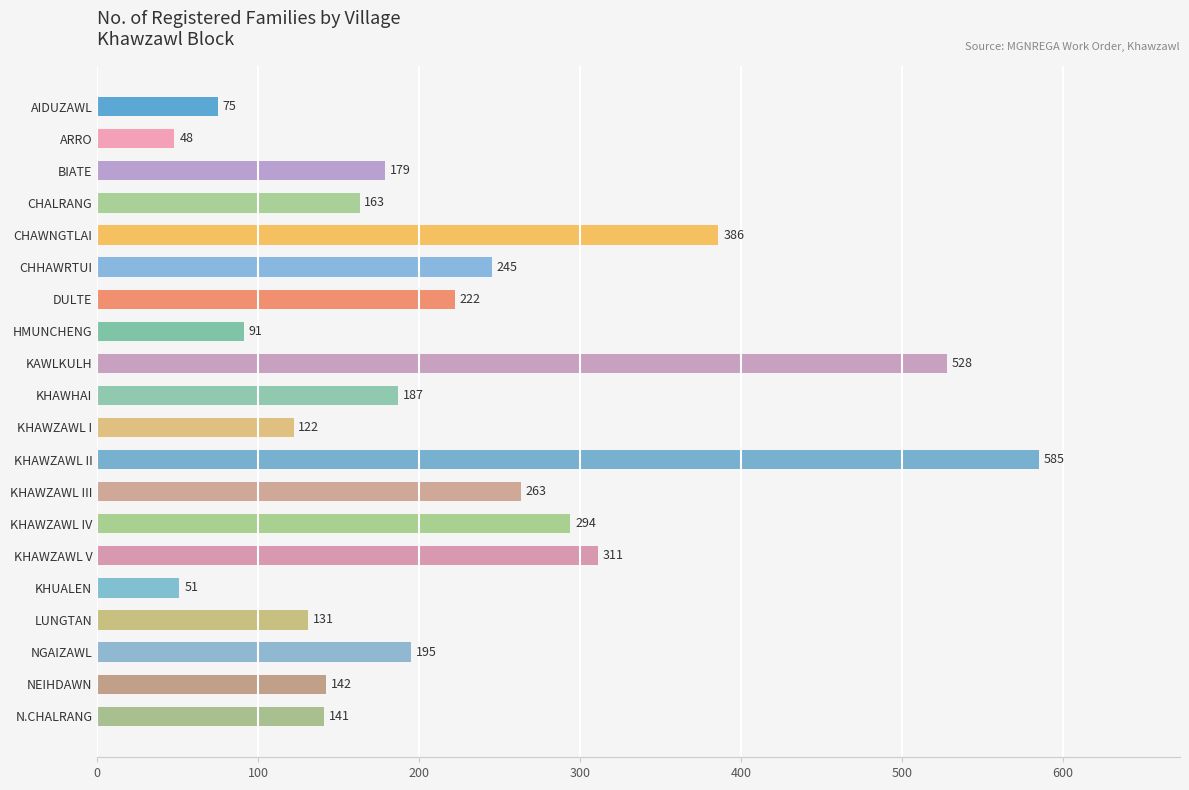

What is the difference between the maximum and minimum values?

537